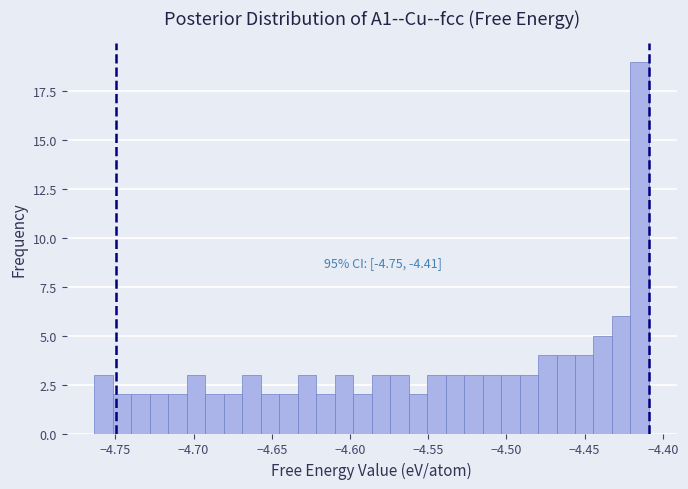

Read against the x-axis, roughly where is the centre of the tallest bar?

-4.415